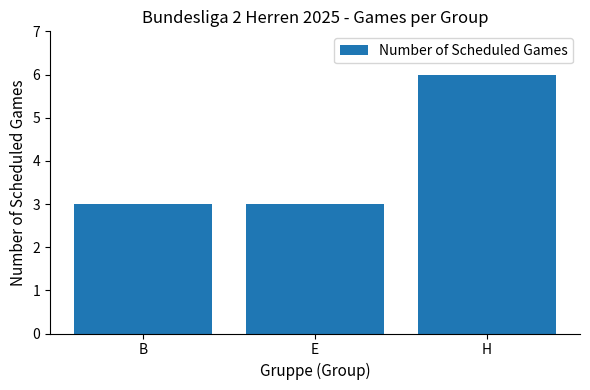

What is the value of the 3rd bar from the left?

6